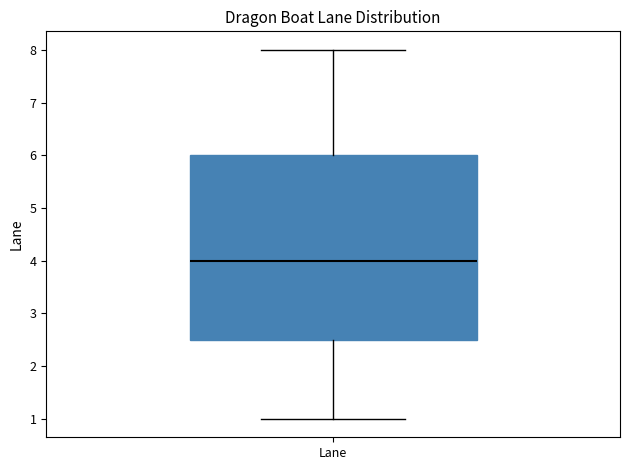

Transcribe this box plot: give where the median line is, the range the box spans, and where the two whiskers end, as read against the y-axis. The values are not printed on the chart, so give them approximately, as read against the axis.

median 4.0, box 2.5 to 6.0, whiskers 1.0 to 8.0